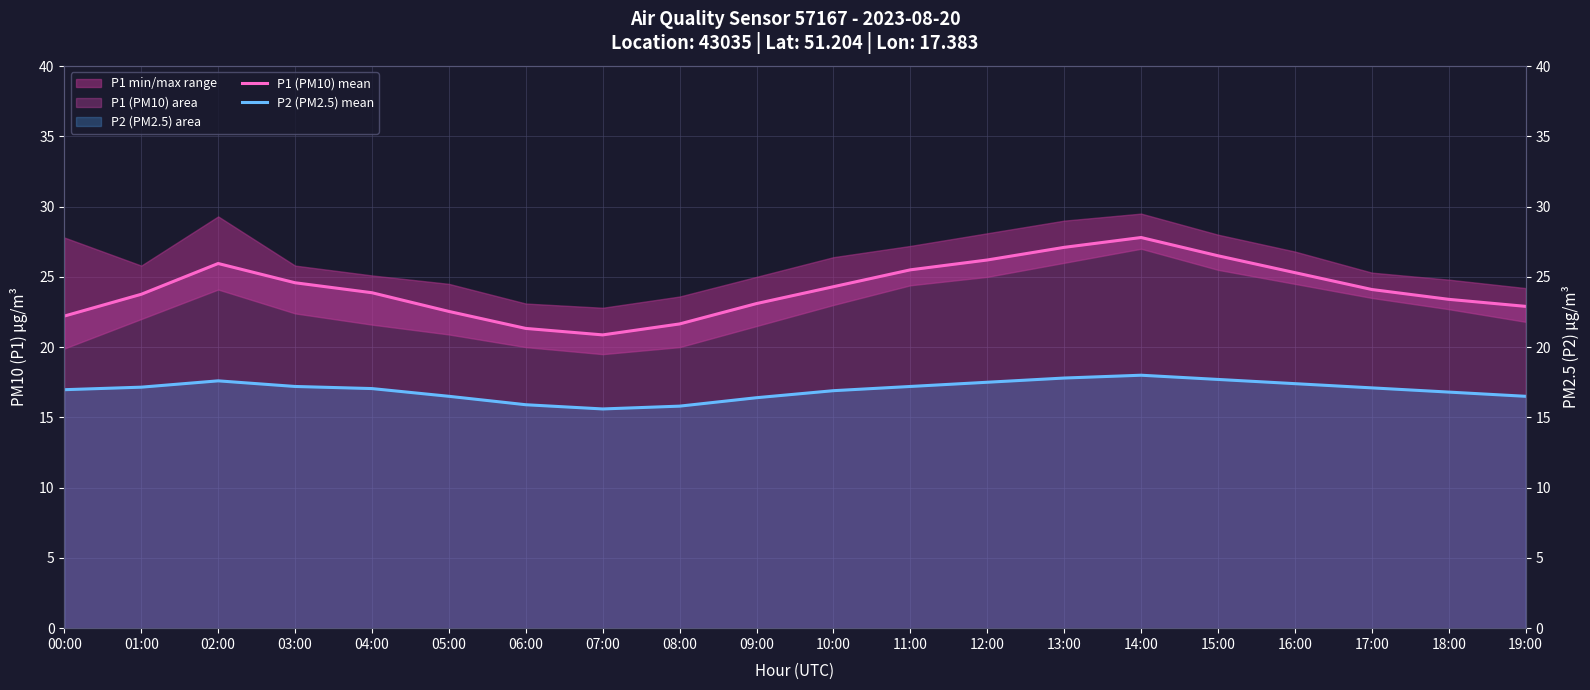

At which category is the sum across all series the highest?

14:00